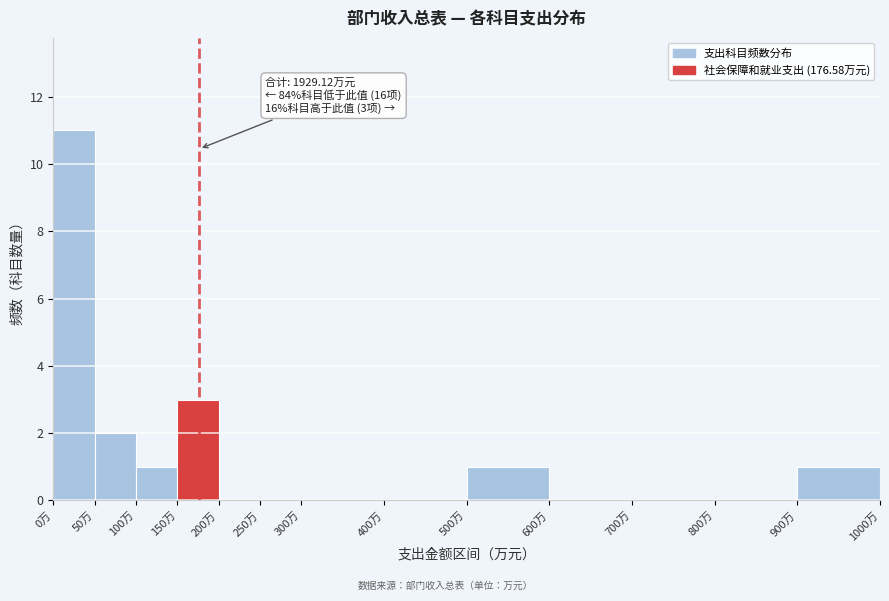

Which range on the x-axis has the tallest bar?

0 to 50